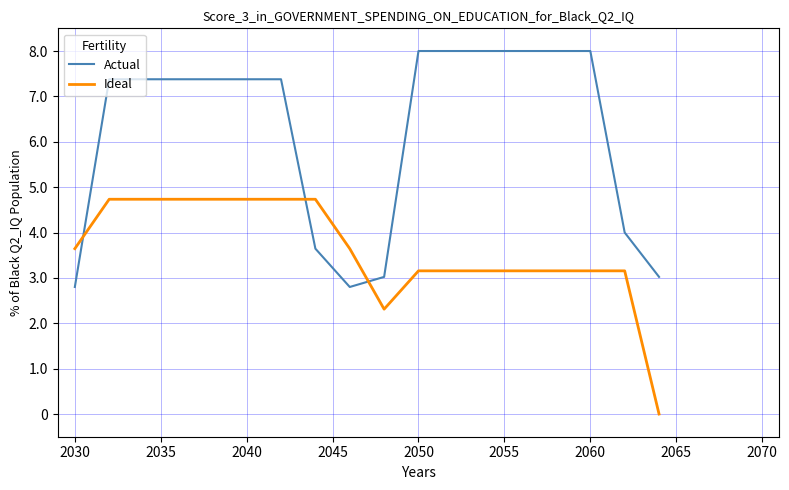

Is this an area chart (filled region under the line)?

No